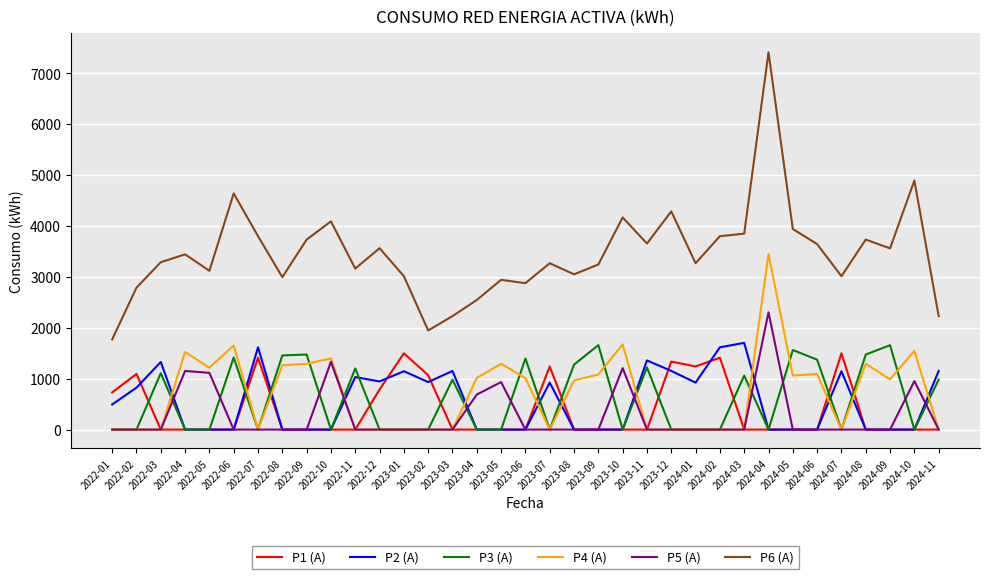

True or false: P6 (A) and P3 (A) cross at least once.

False